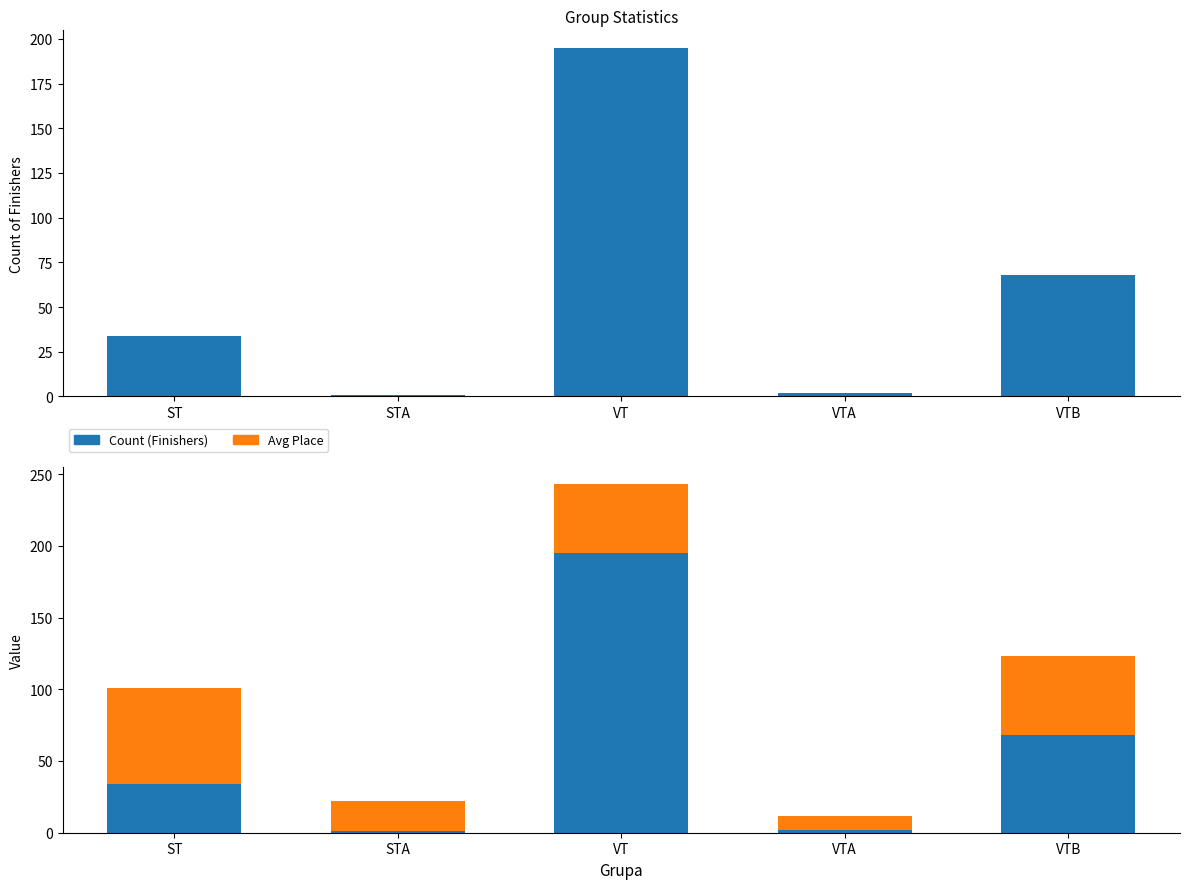

How many bars are there in total?

15